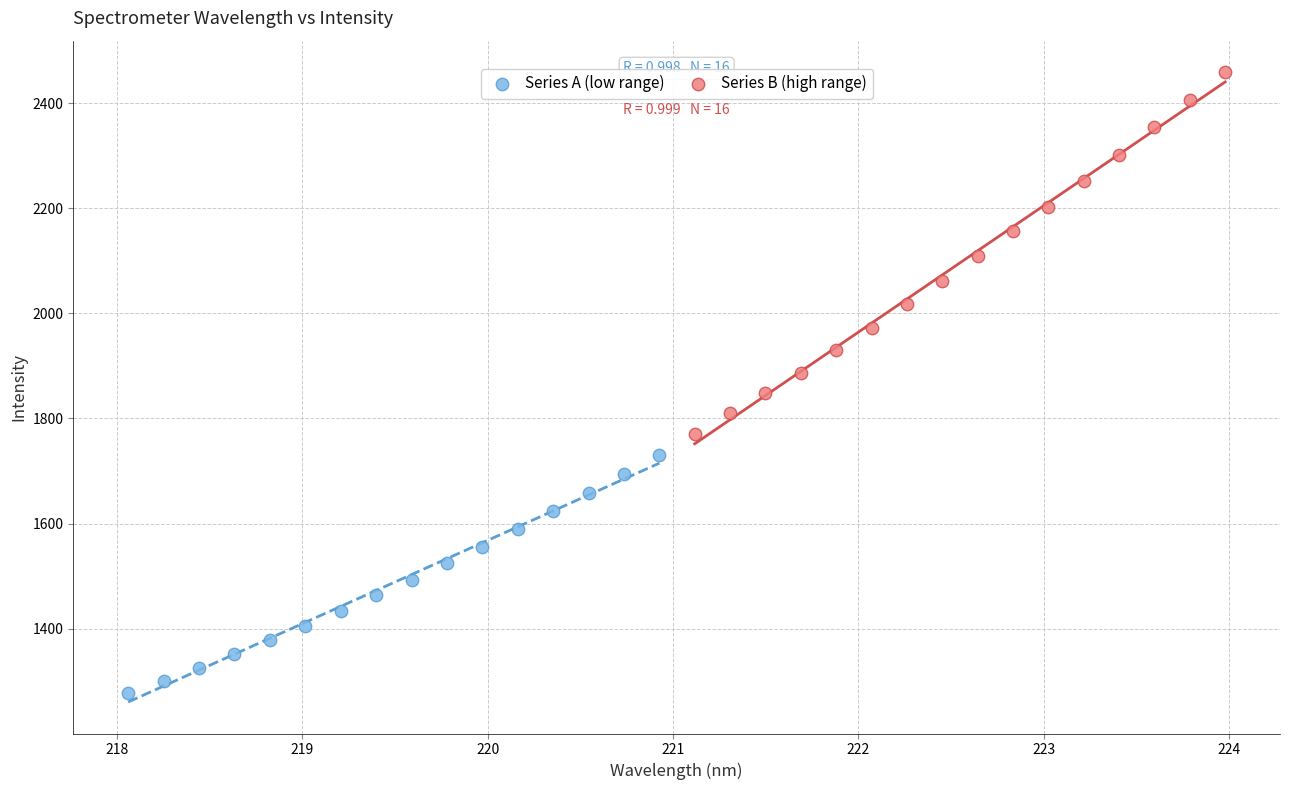

Which series has the widest spread of Y values?

Series B (high range)